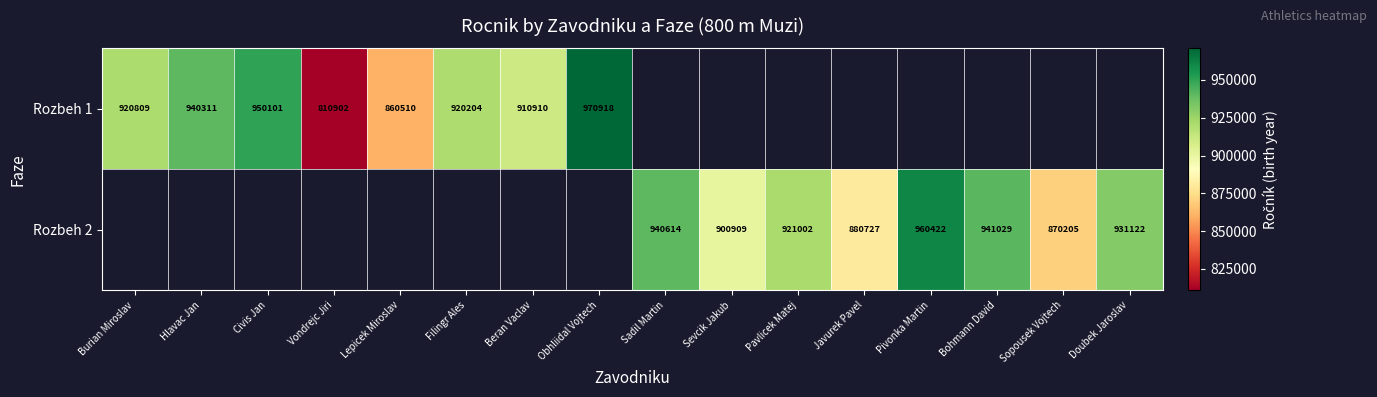

Is it true that Rozbeh 1 equals 1739400 at Obhliidal Vojtech?

False